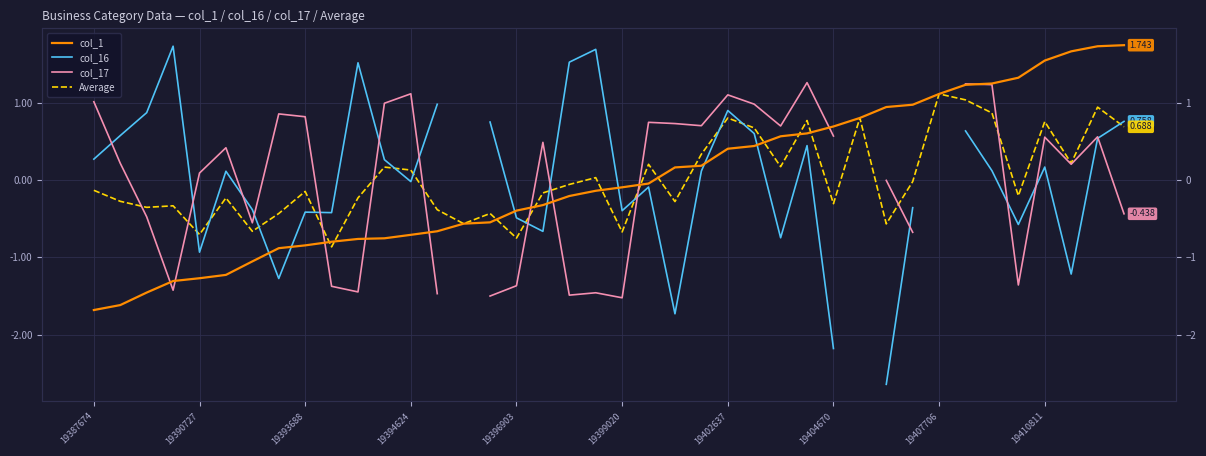

After their last crossing, which series has the higher values: col_16 or col_17?

col_16